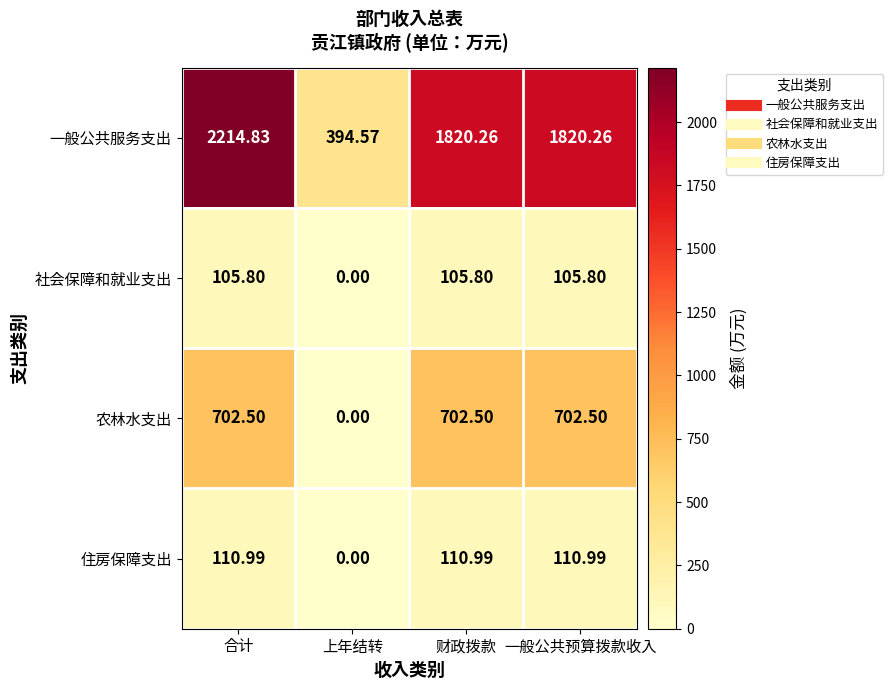

Which series has the largest range (max minus min)?

一般公共服务支出